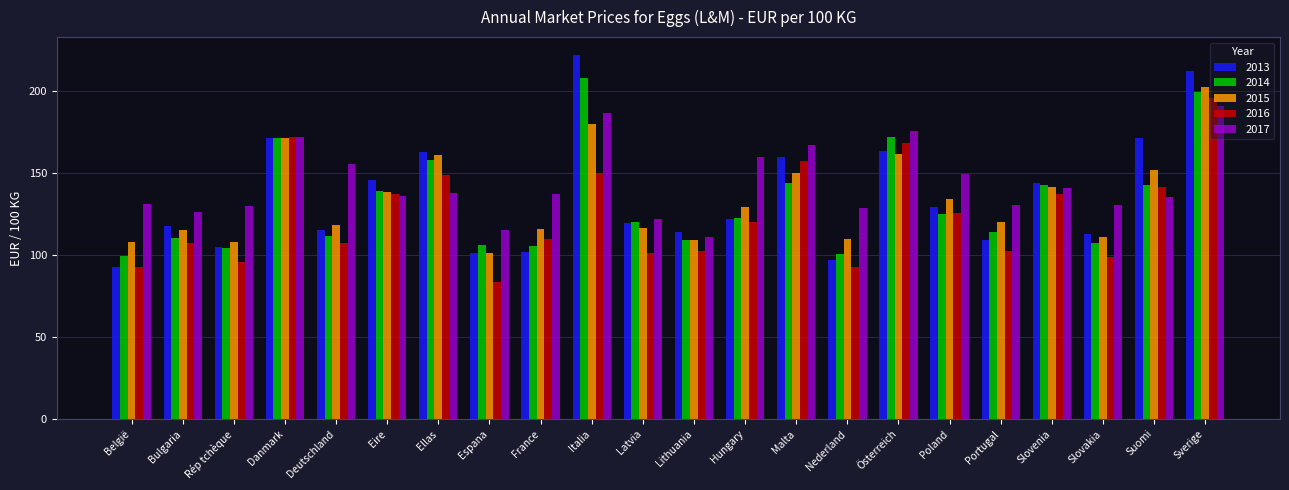

What is the spread (max minus min) of values at Deutschland?

48.3